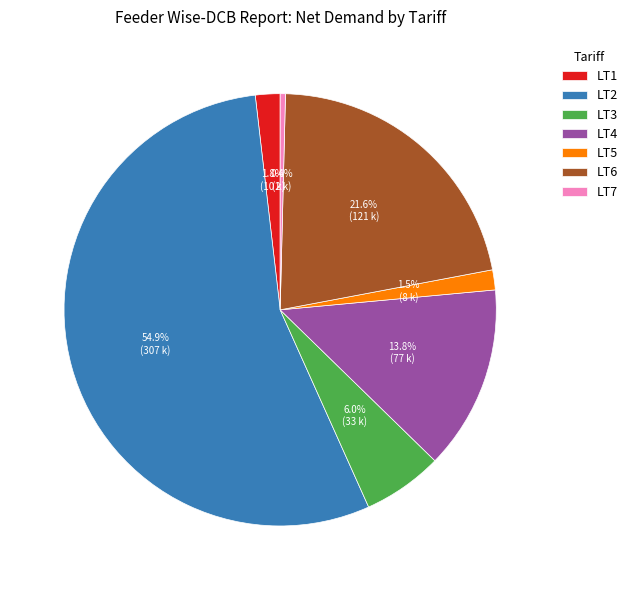

Does LT2 represent more than half of the total?

Yes